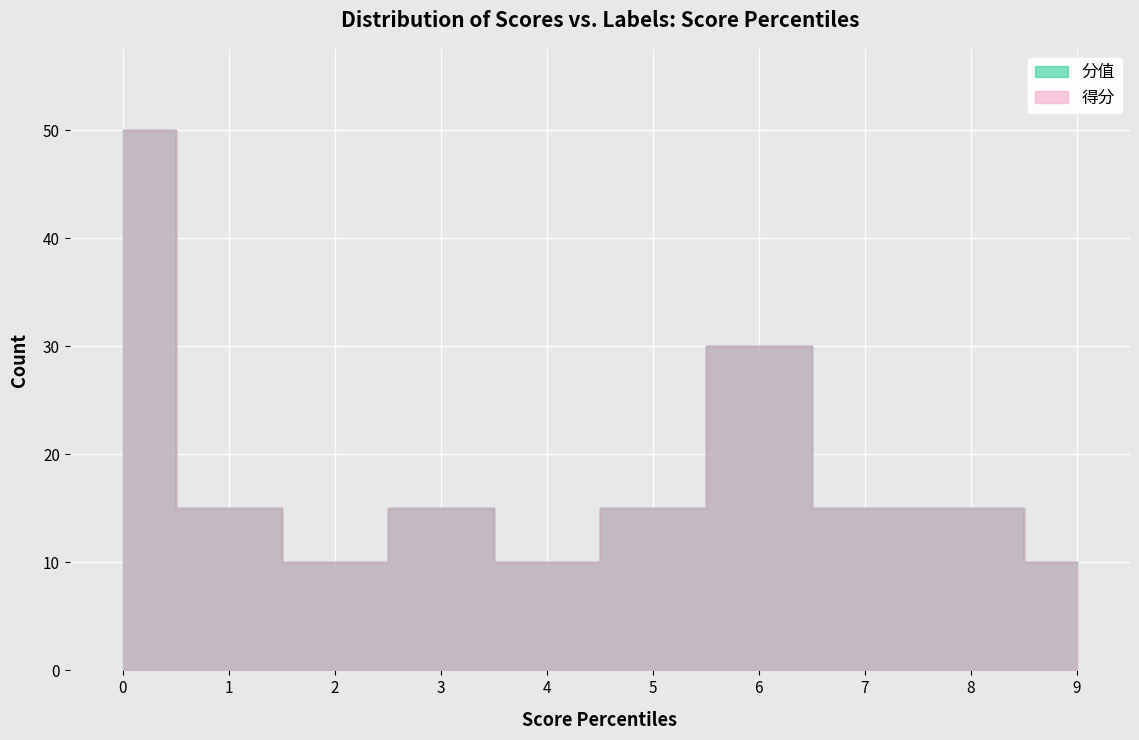

How many data points in 分值 are above 15?

2